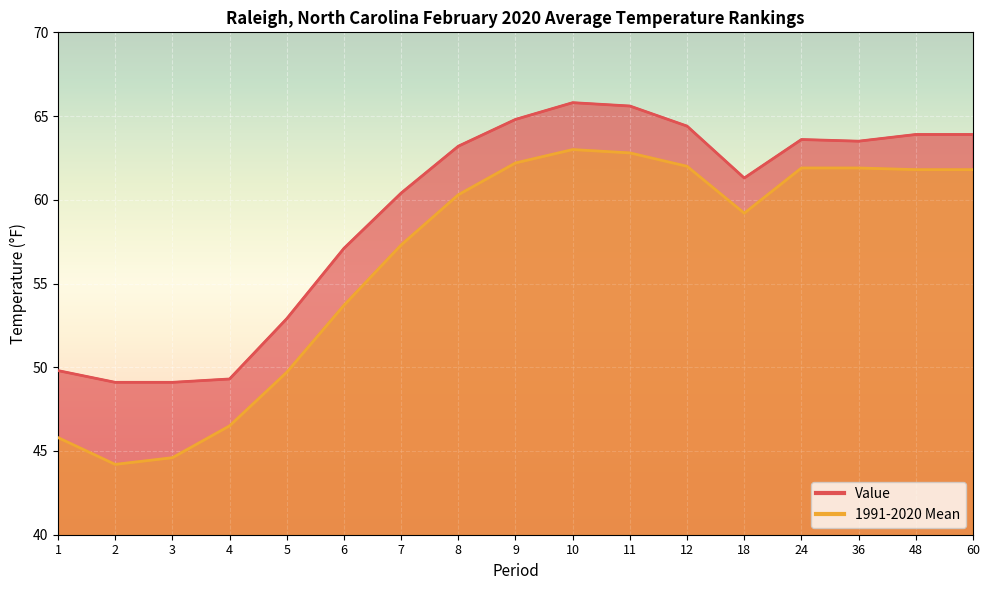

Rank the categories by 1991-2020 Mean value from highest to lowest.

10, 11, 9, 12, 24, 36, 48, 60, 8, 18, 7, 6, 5, 4, 1, 3, 2